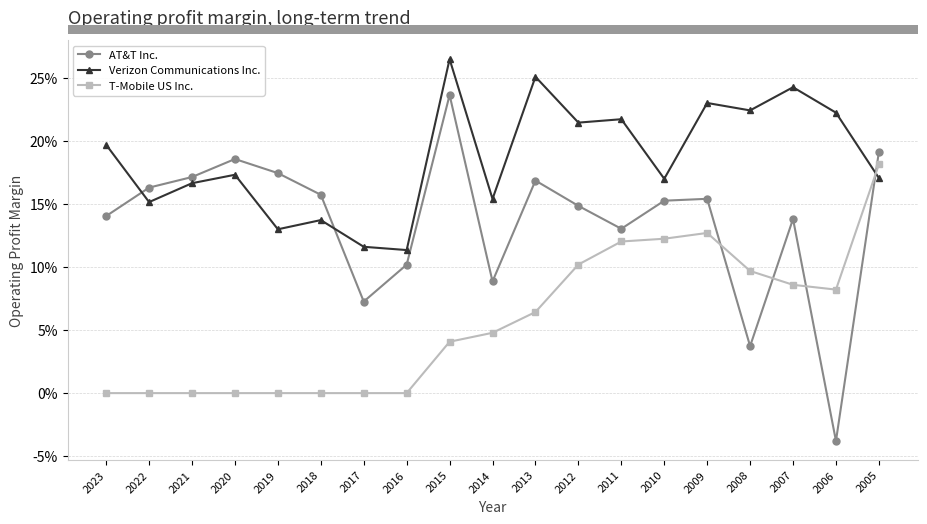

Count the number of data series in this chart.

3